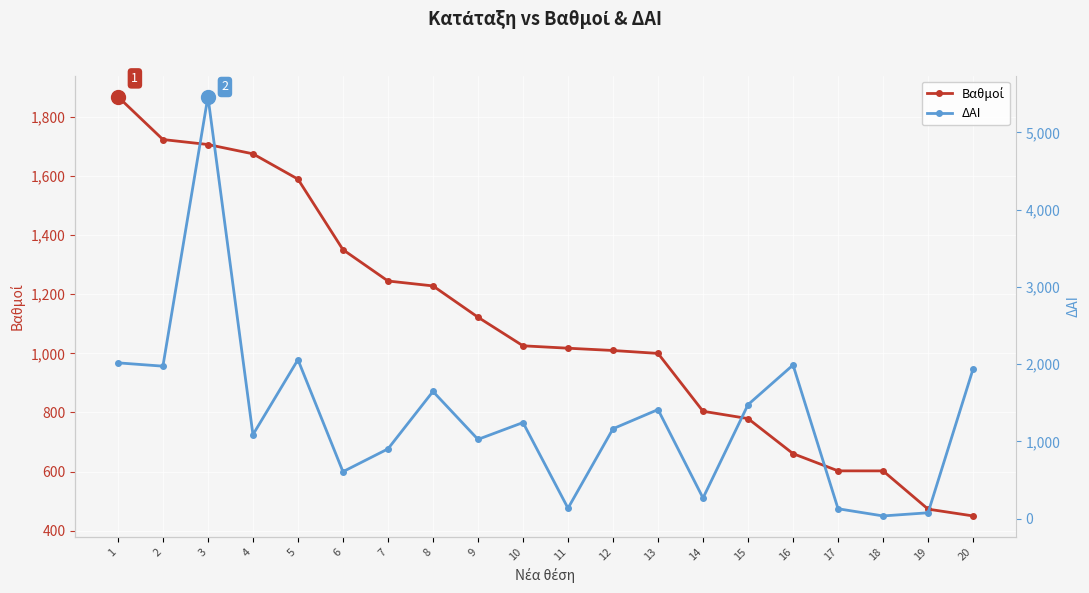

True or false: ΔΑΙ and Βαθμοί cross at least once.

True